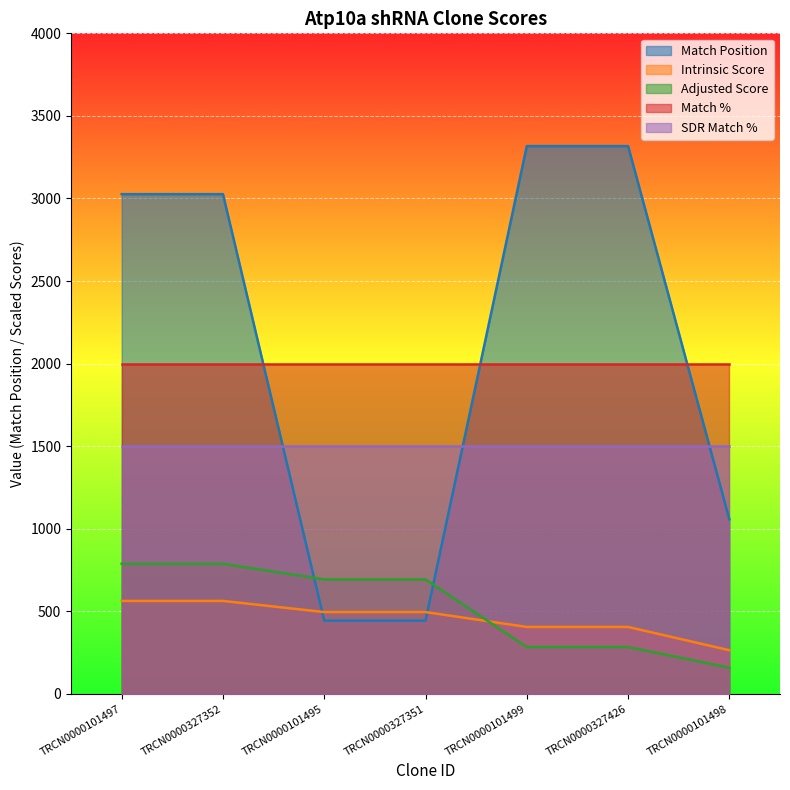

True or false: Intrinsic Score has more than 1 points higher than both neighbors.

False